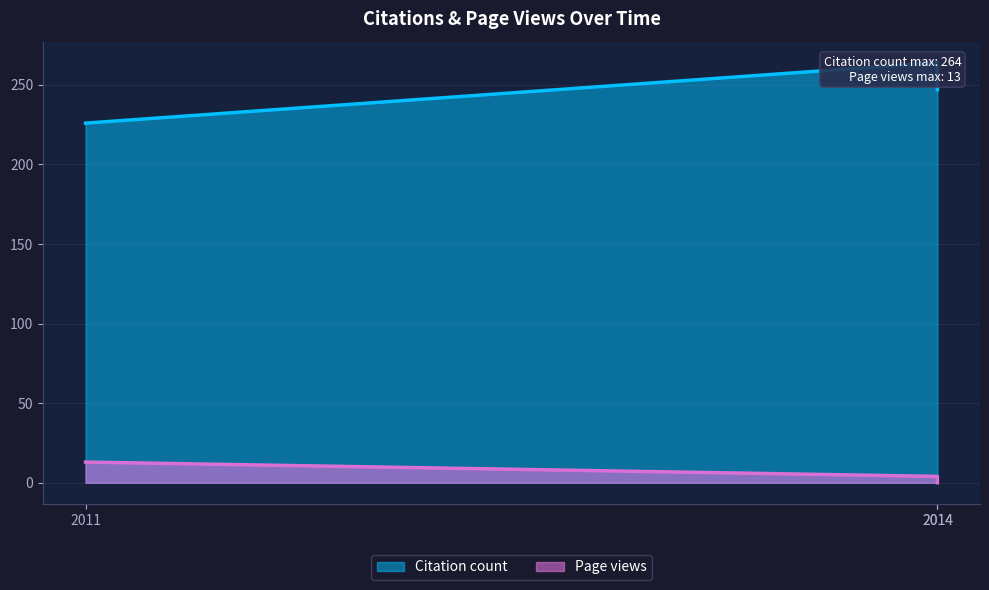

Rank the series by their maximum value, from lowest to highest.

Page views, Citation count